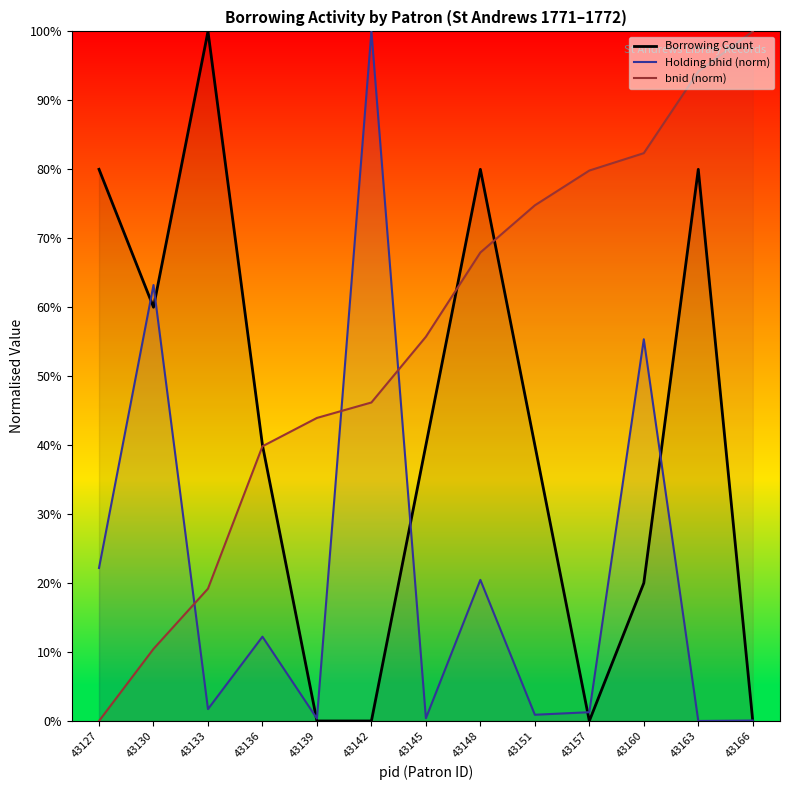

Which category has the highest value across all series?

43133